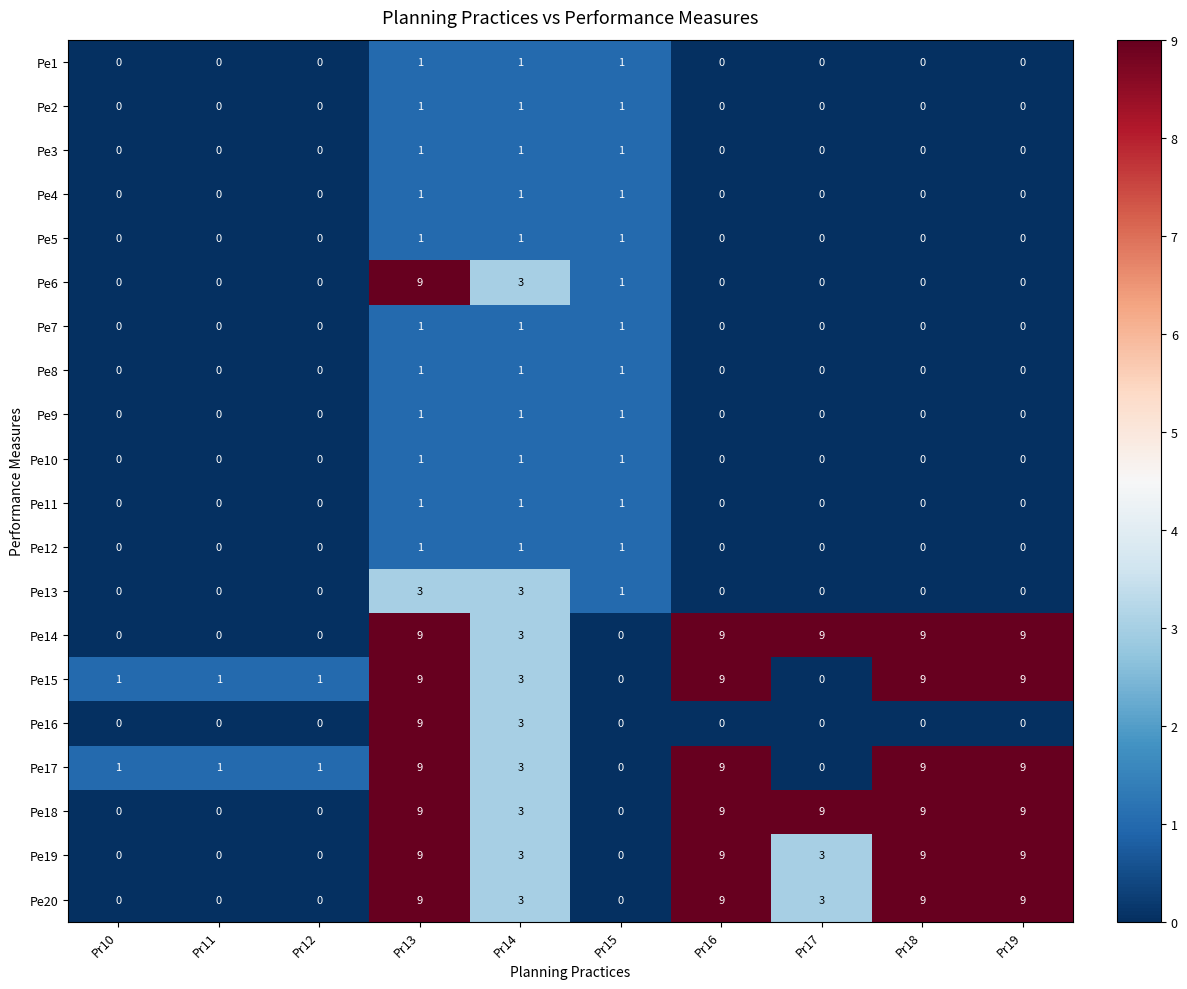

How many Pe2 values are between 0 and 1?

10